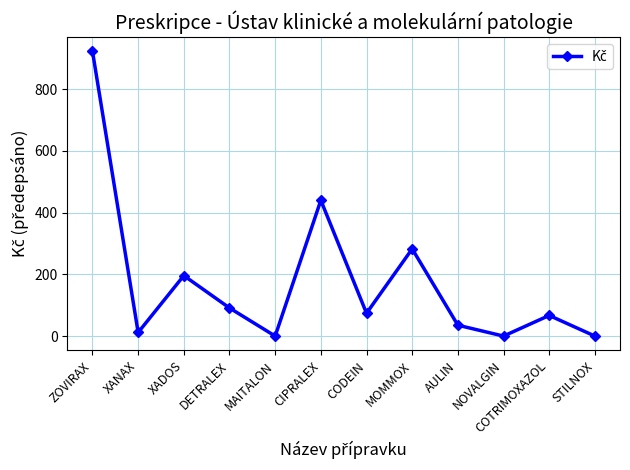

What is the average value?

176.7